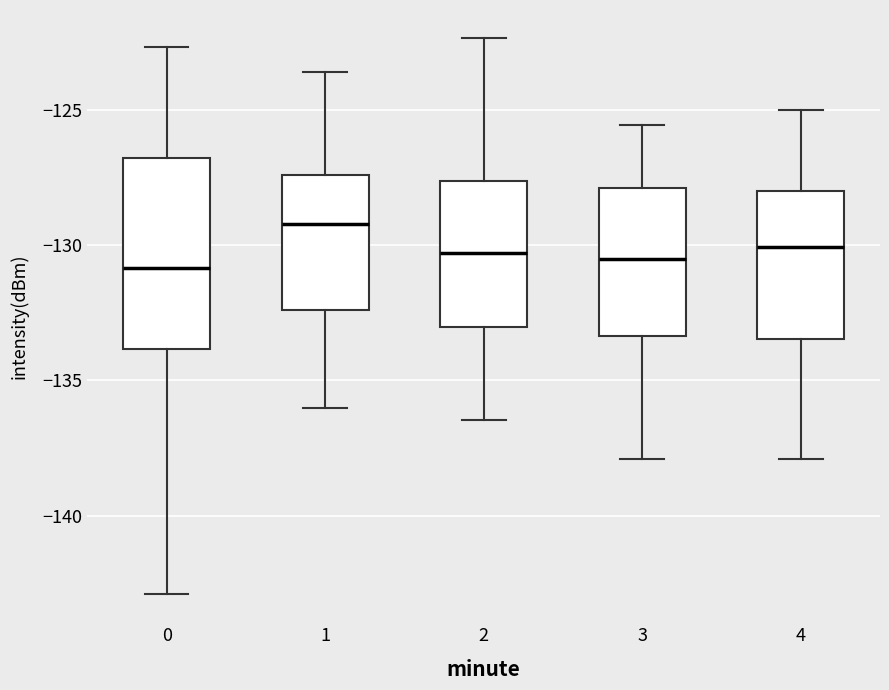

Reading left to right, transcribe this box plot: for each box, give where its median line is, the range the box spans, and where its two whiskers end, as read against the y-axis. The values are not printed on the chart, so give them approximately, as read against the axis.

0: median -131.0, box -134.0 to -127.0, whiskers -143.0 to -122.5
1: median -129.0, box -132.5 to -127.5, whiskers -136.0 to -123.5
2: median -130.5, box -133.0 to -127.5, whiskers -136.5 to -122.5
3: median -130.5, box -133.5 to -128.0, whiskers -138.0 to -125.5
4: median -130.0, box -133.5 to -128.0, whiskers -138.0 to -125.0